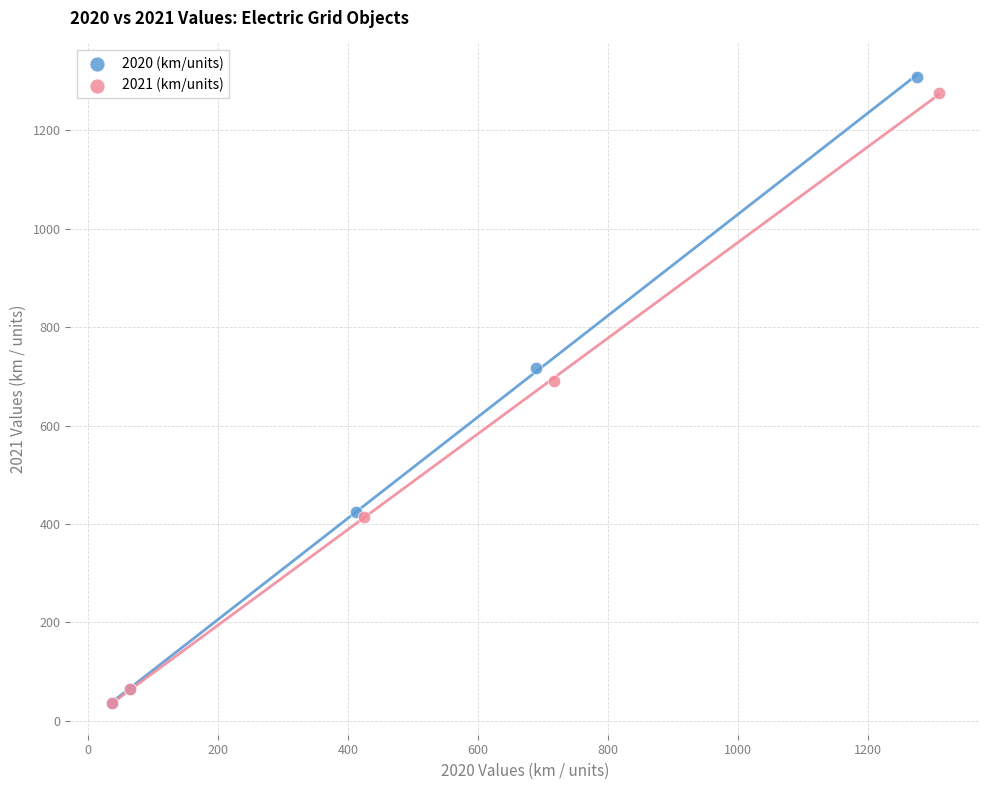

Which series has the widest spread of Y values?

2020 (km/units)